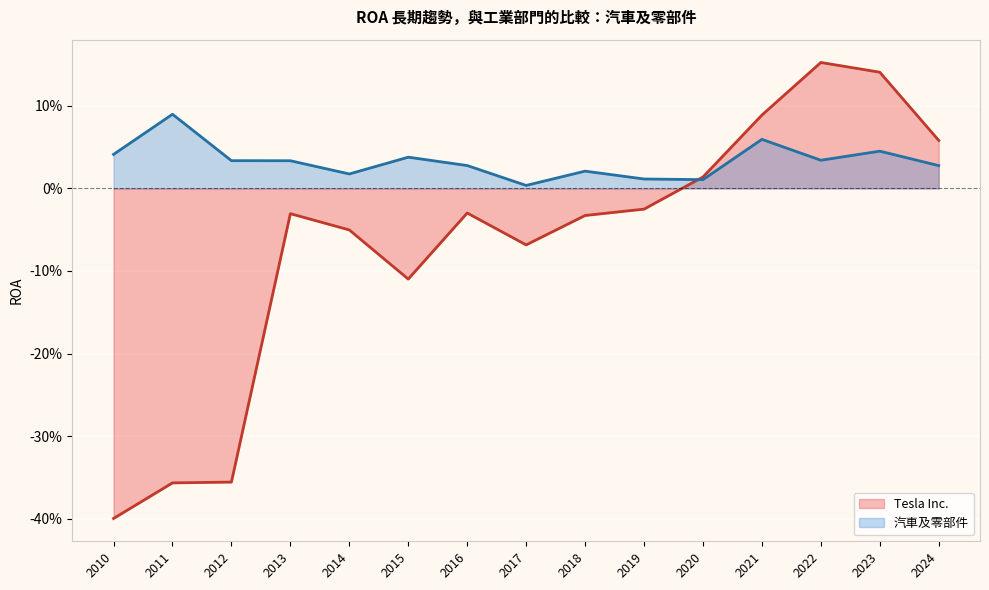

At how many categories does at least one series exceed 0?

15